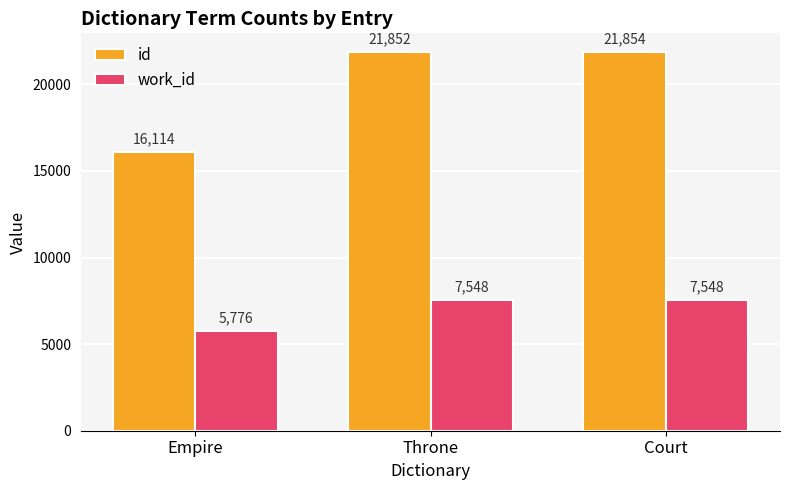

At which label is id closest to 18984?

Throne